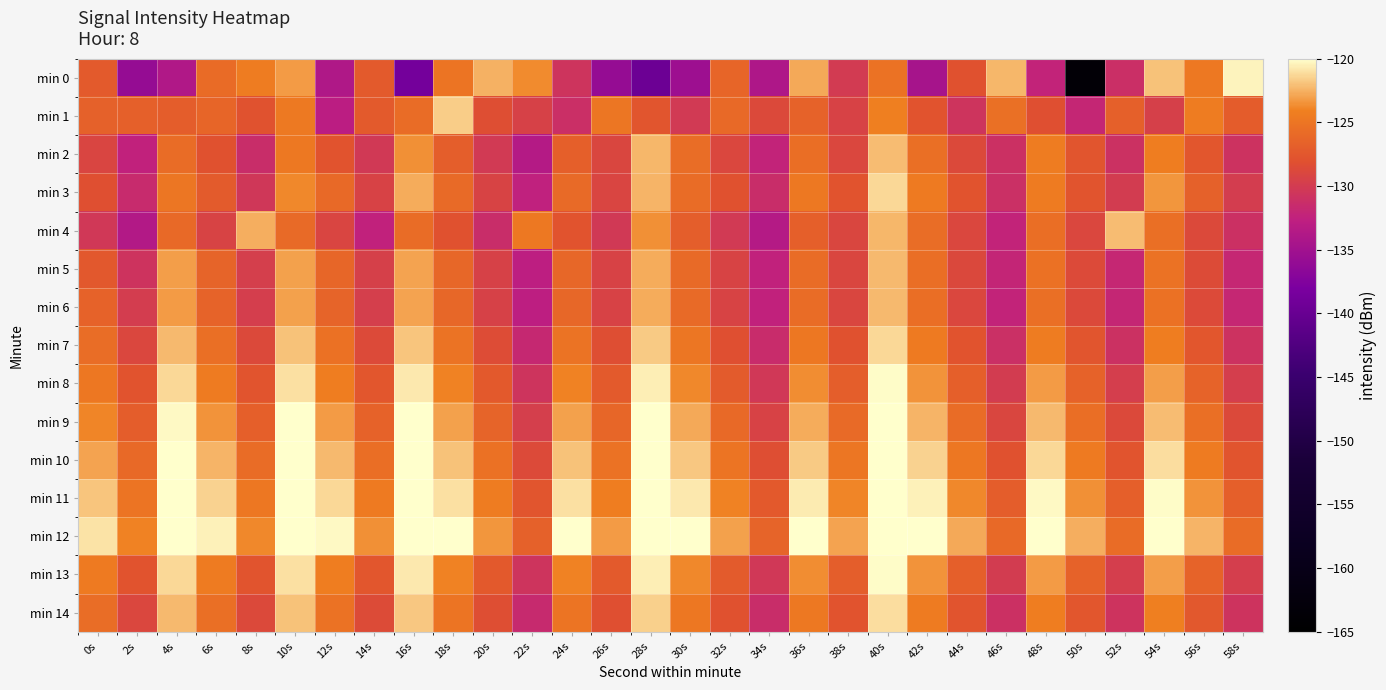

What is the total value across all series at 4s?

-1845.8